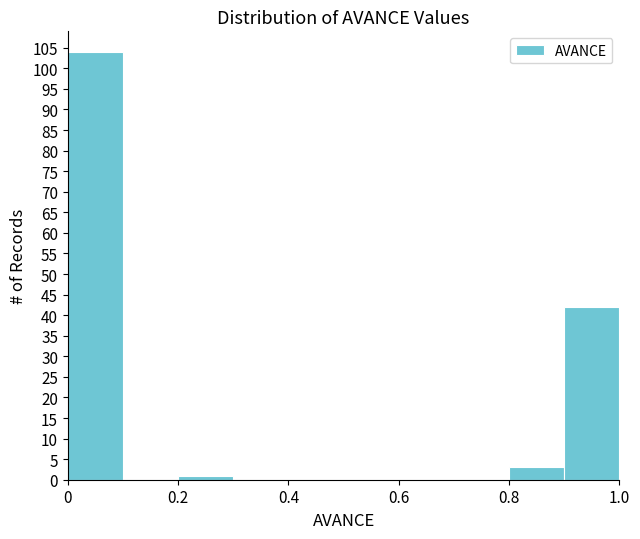

Over which range of the x-axis is the bar tallest?

0.0 to 0.1